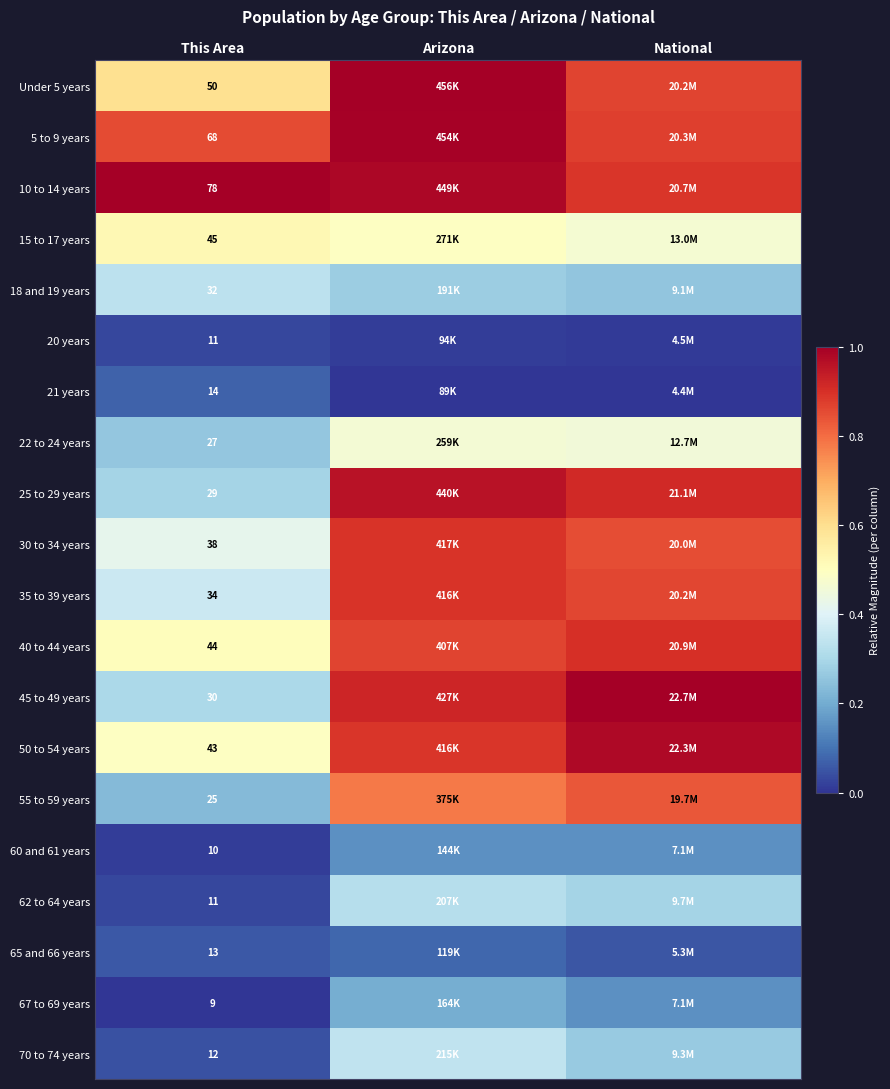

Count the 40 to 44 years values in the range 0 to 1.

3